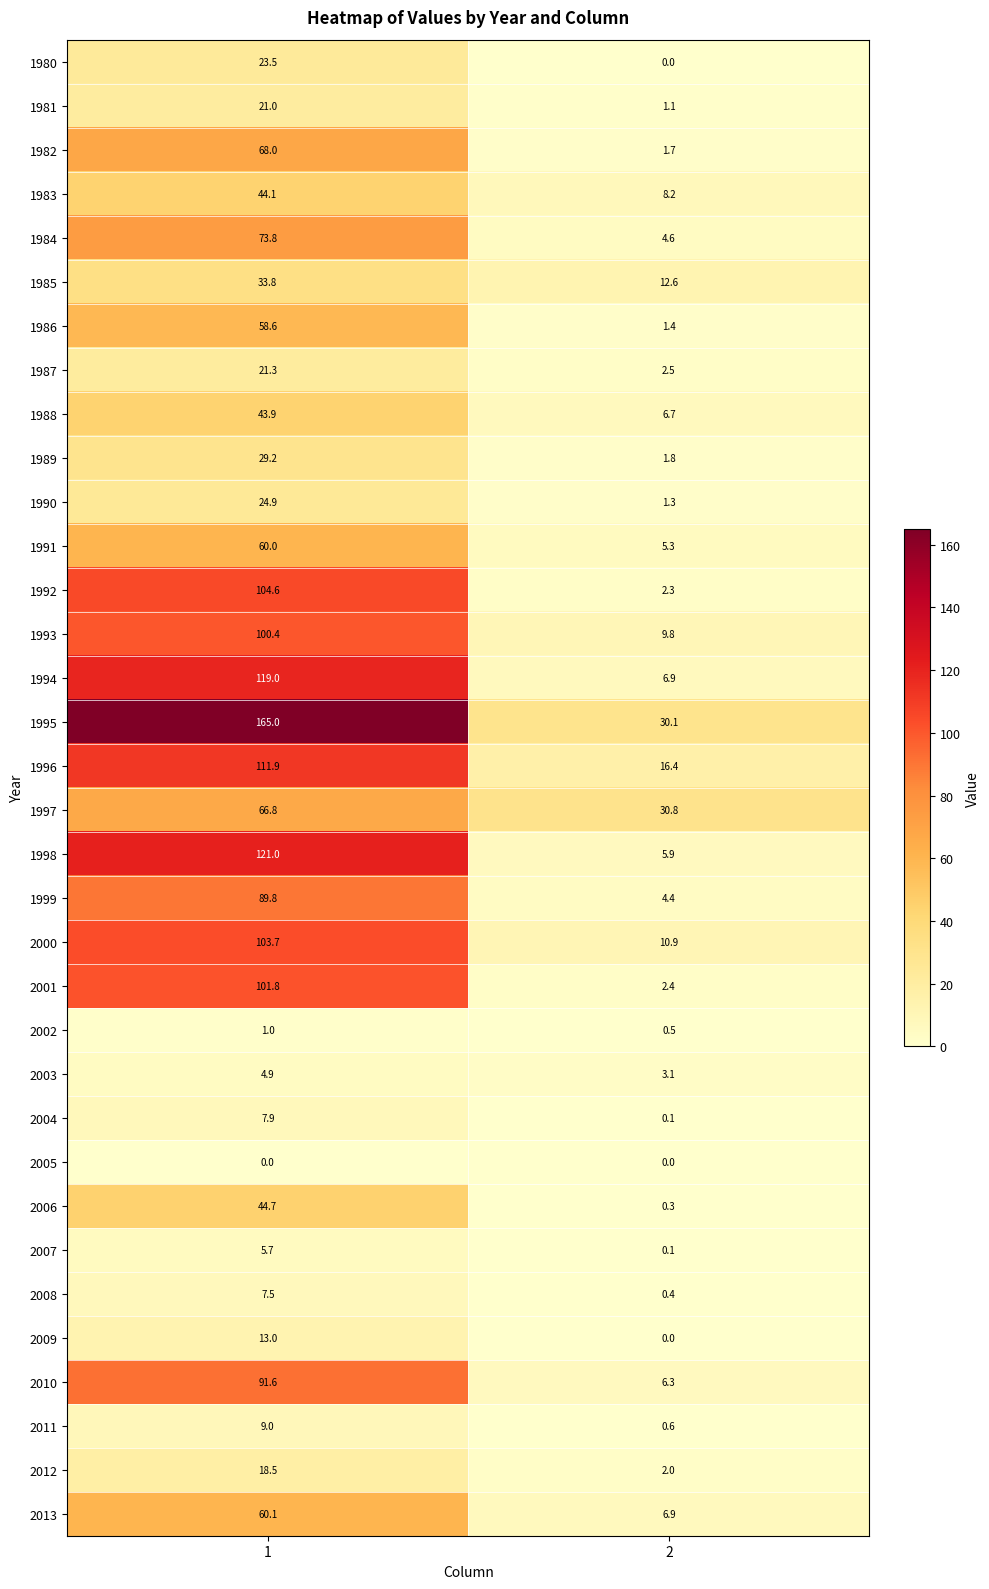

Which series has the widest spread of values?

1995